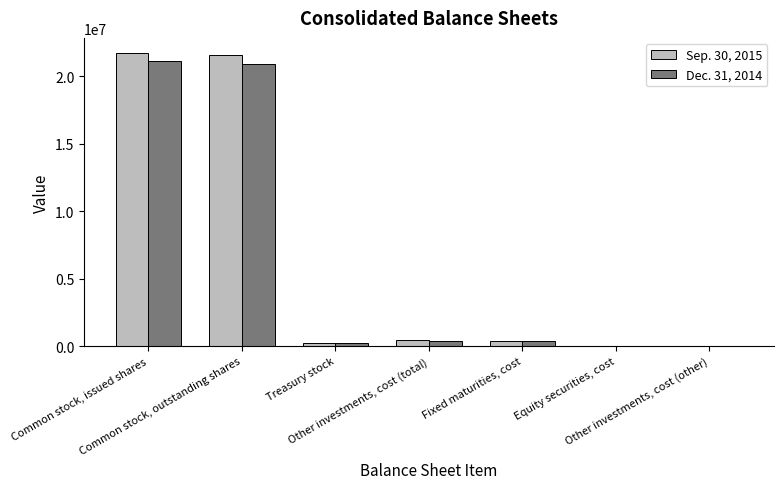

What is the maximum value shown in the chart?

21739900